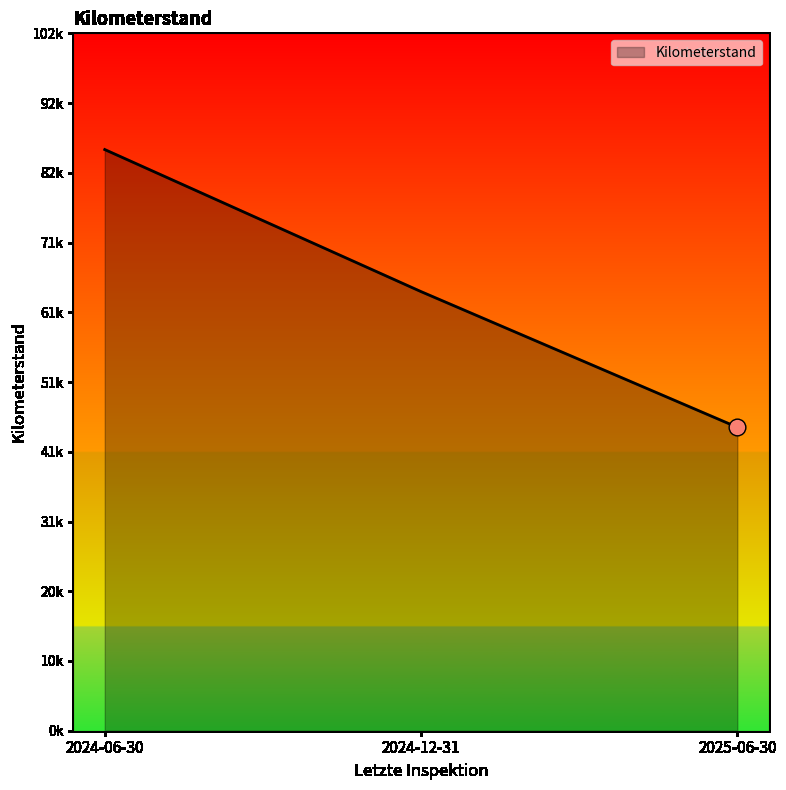

What is the sum of the values at 2024-06-30 and 2025-06-30?

129304